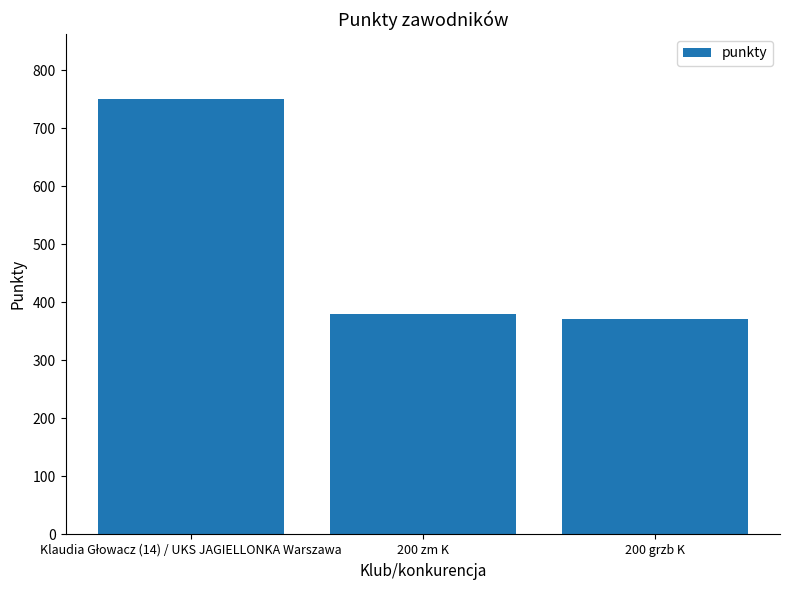

Reading left to right, transcribe all the data shown in this chart.

750	379	371